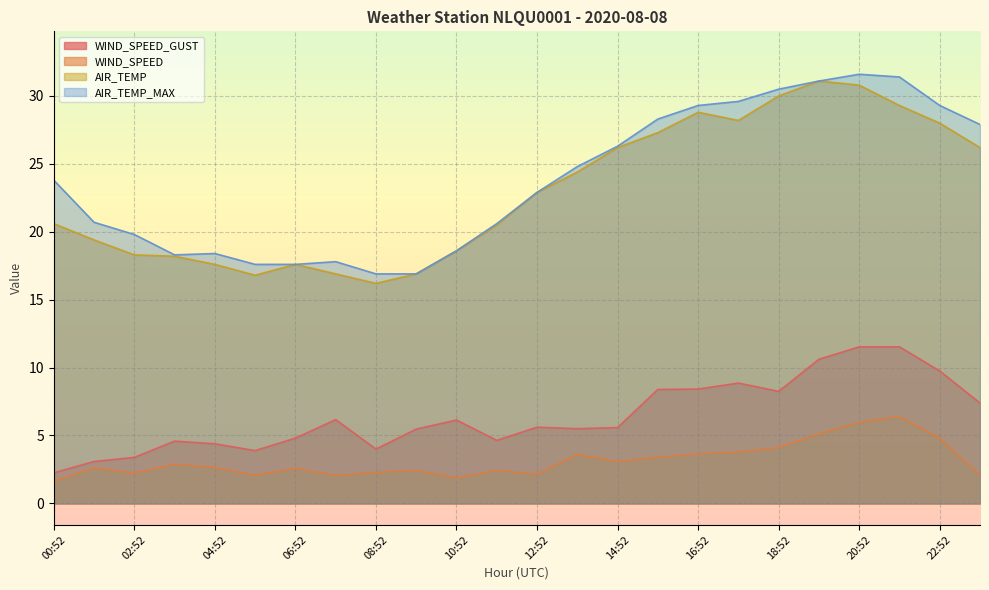

What is the sum of the WIND_SPEED_GUST values at 07:52 and 14:52?

11.8